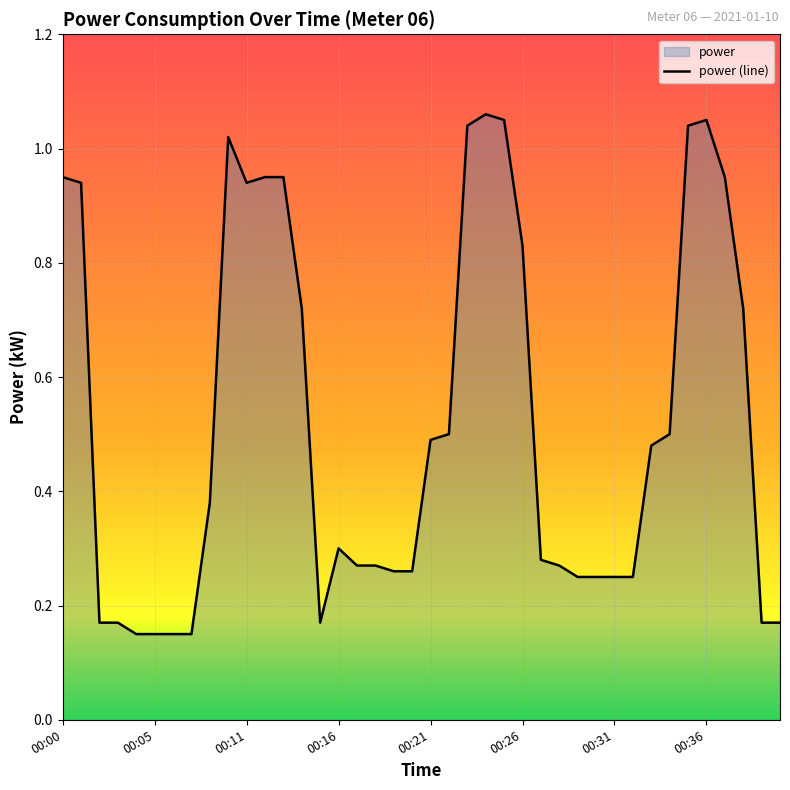

Does the chart display data point markers on the line(s)?

No